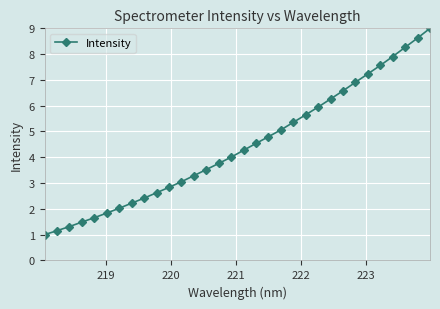

What is the value of the 23rd point from the left?

5.9